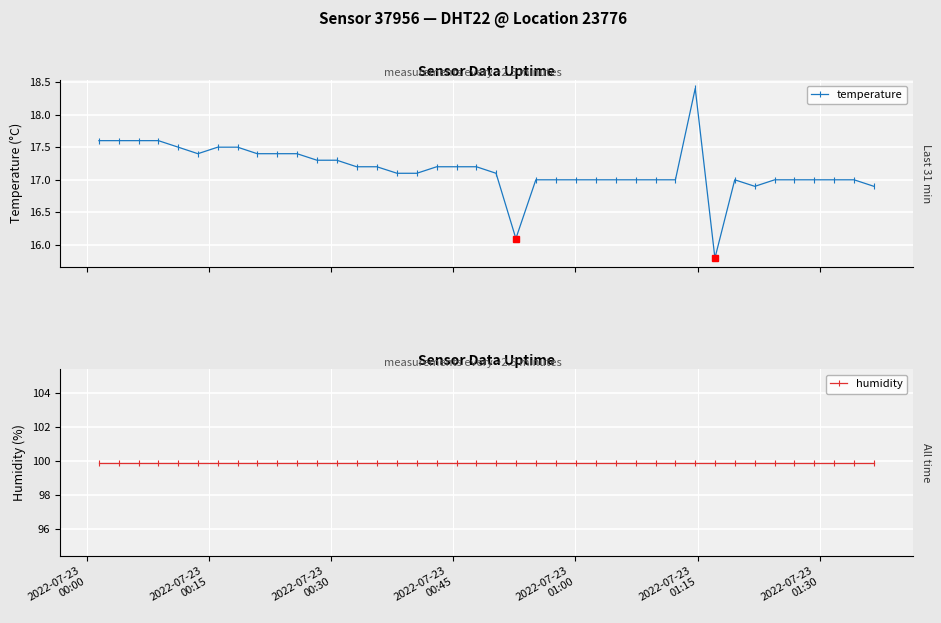

How many lines are shown in the chart?

2